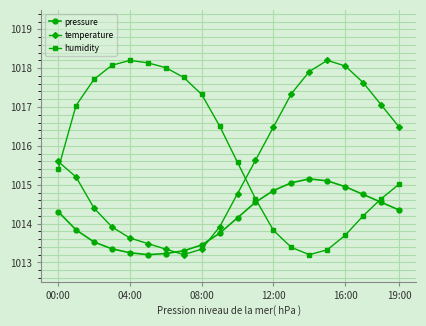

What is the maximum value for temperature?

1018.2